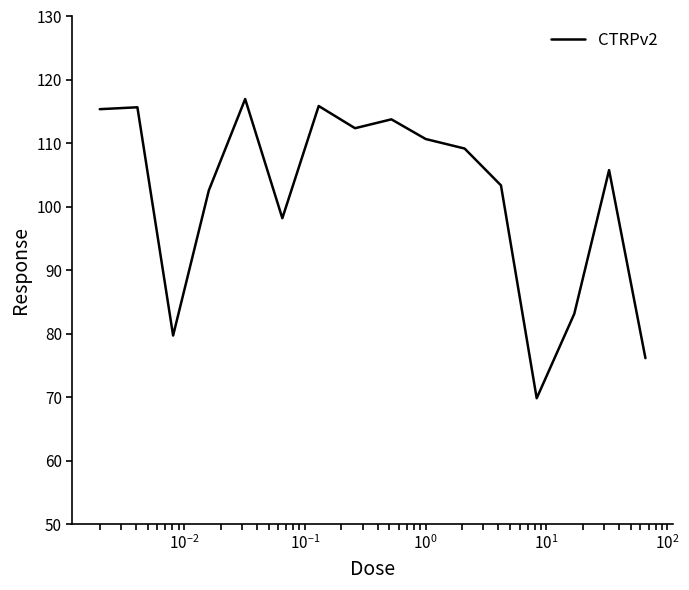

What is the greatest value displayed?

117.0